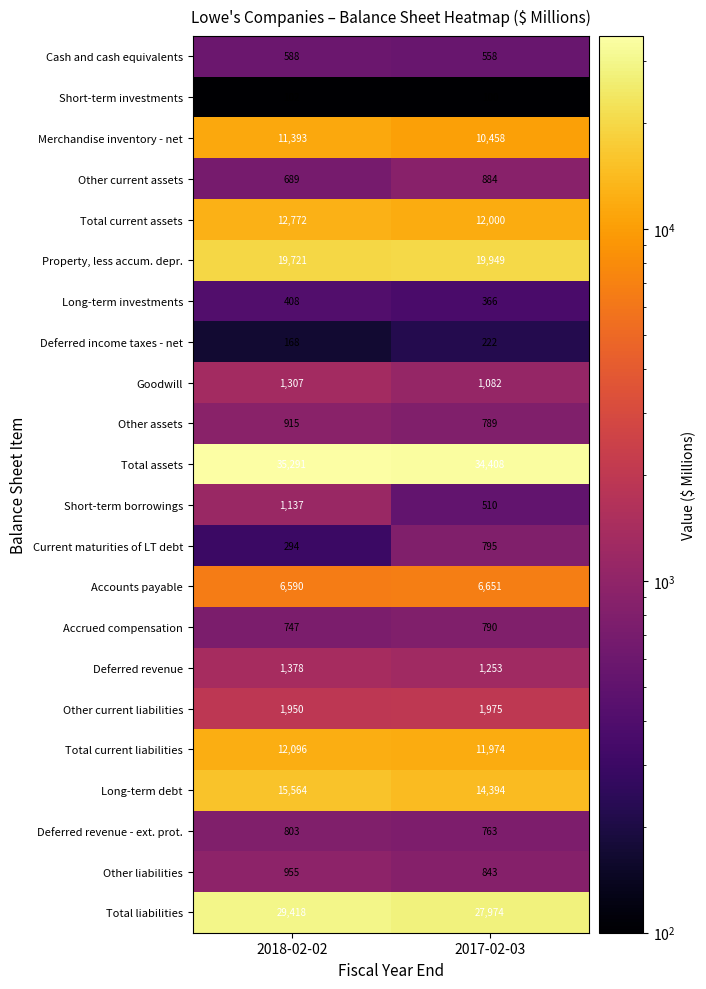

At which category is the sum across all series the highest?

2018-02-02